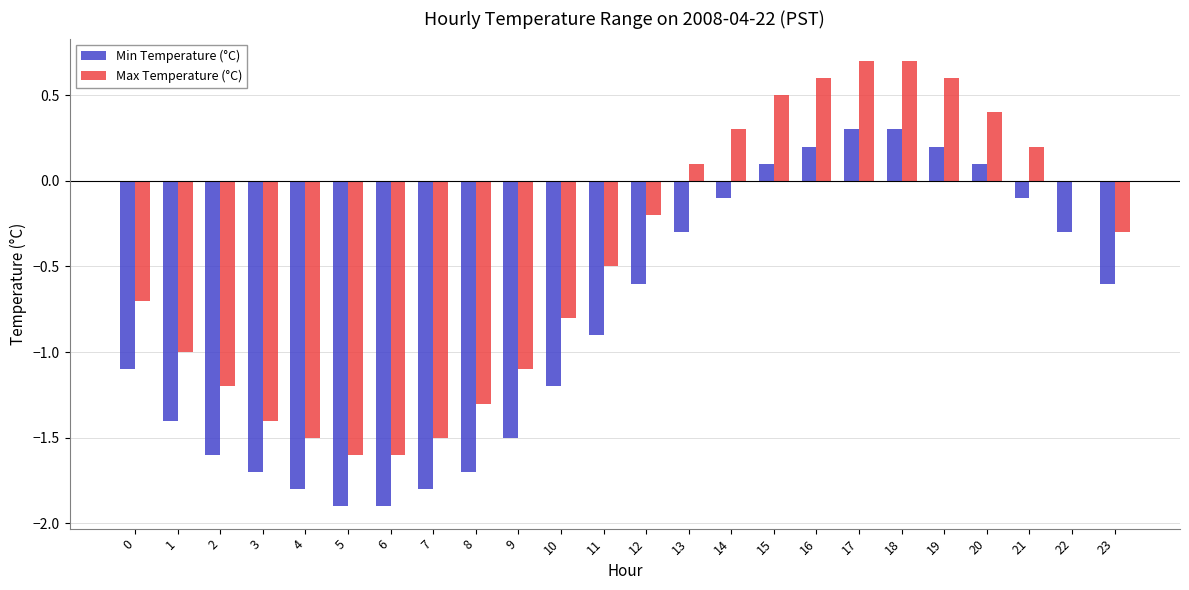

Is the value of Min Temperature (°C) at 11 greater than the value of Max Temperature (°C) at 16?

No